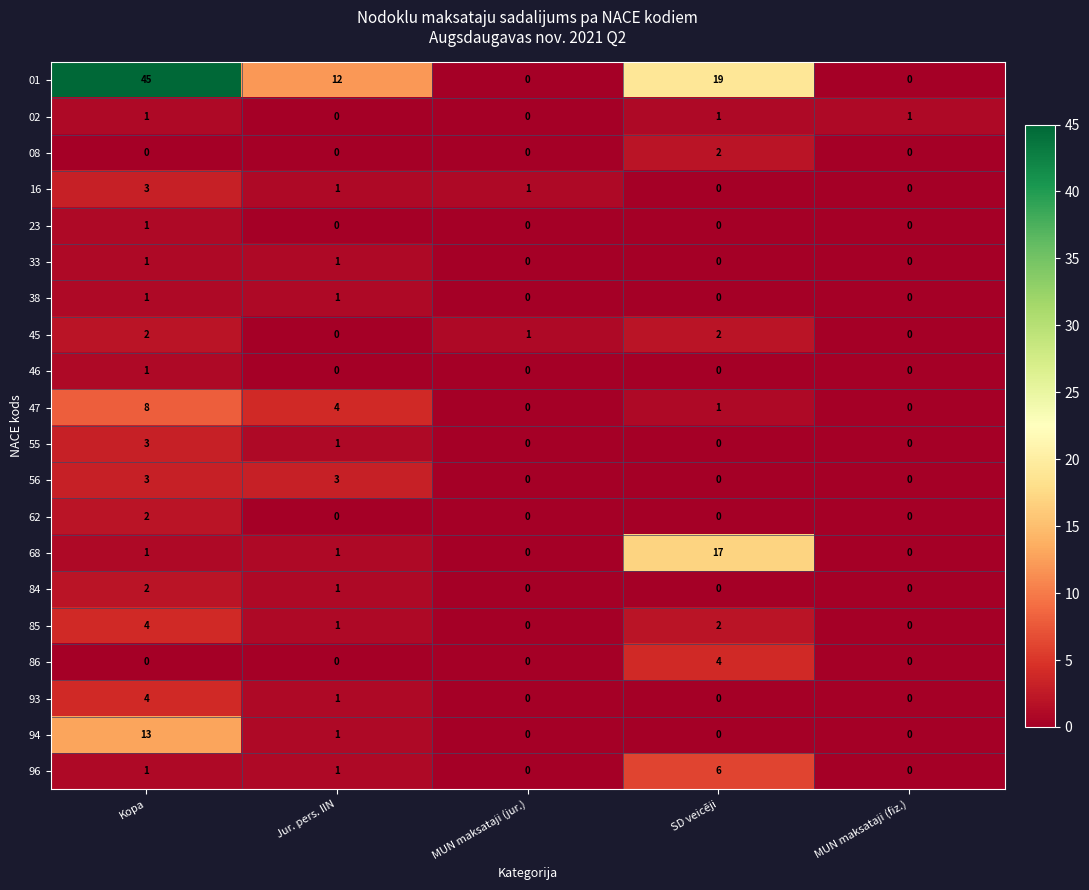

Between Kopa and MUN maksataji (fiz.), which series saw the biggest shift?

01